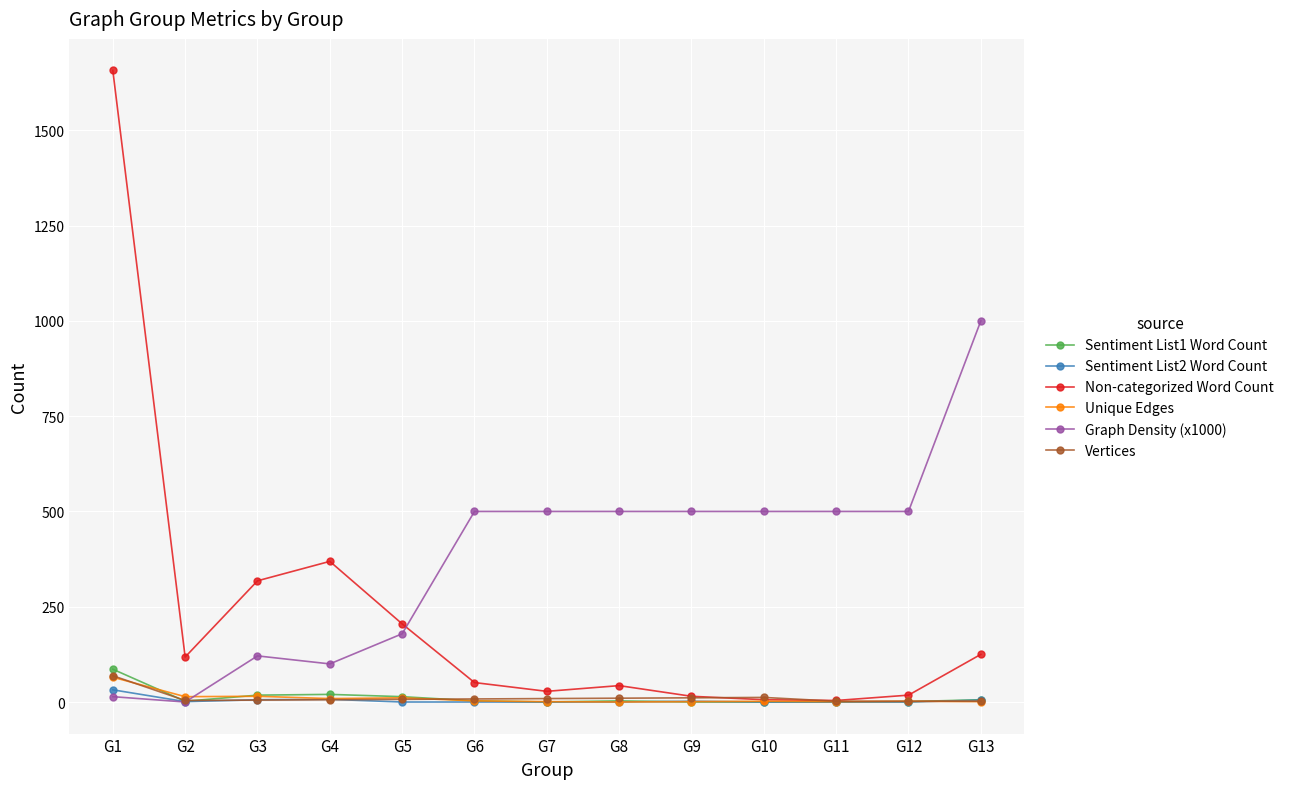

What is the greatest value displayed?

1657